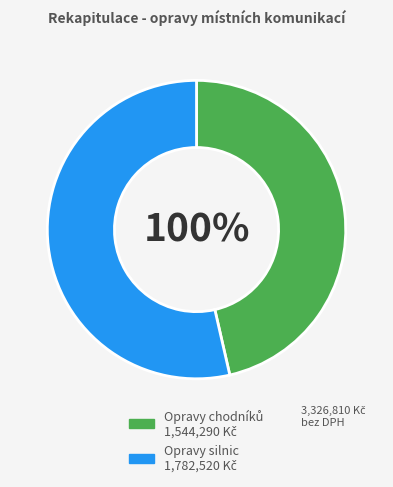

What is the smallest slice in the pie chart?

Opravy chodníků